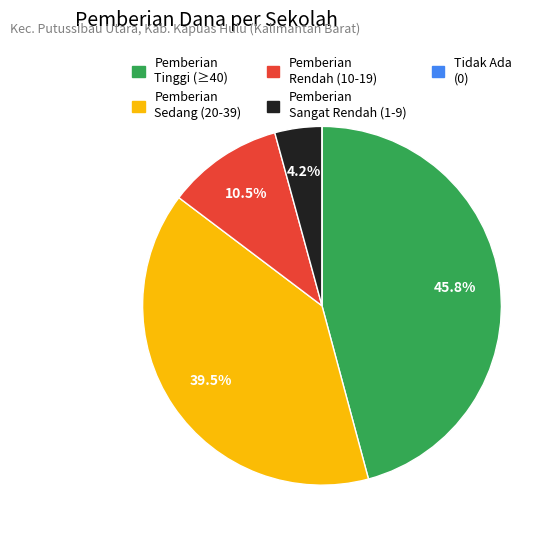

Is there a majority slice in this chart?

No